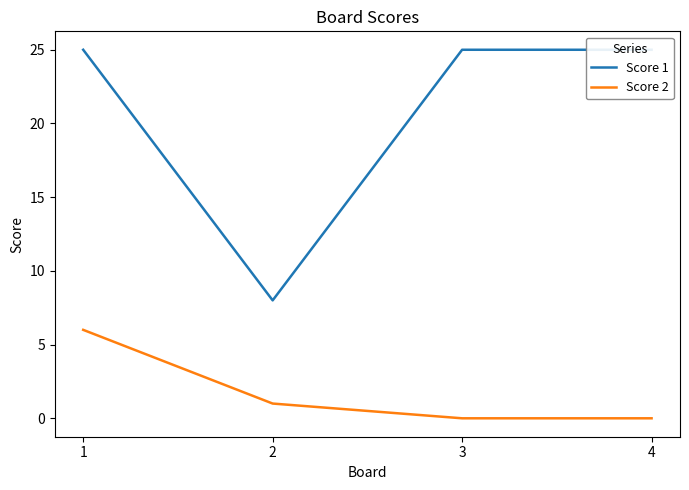

Is it true that Score 1 equals 25 at 4?

True